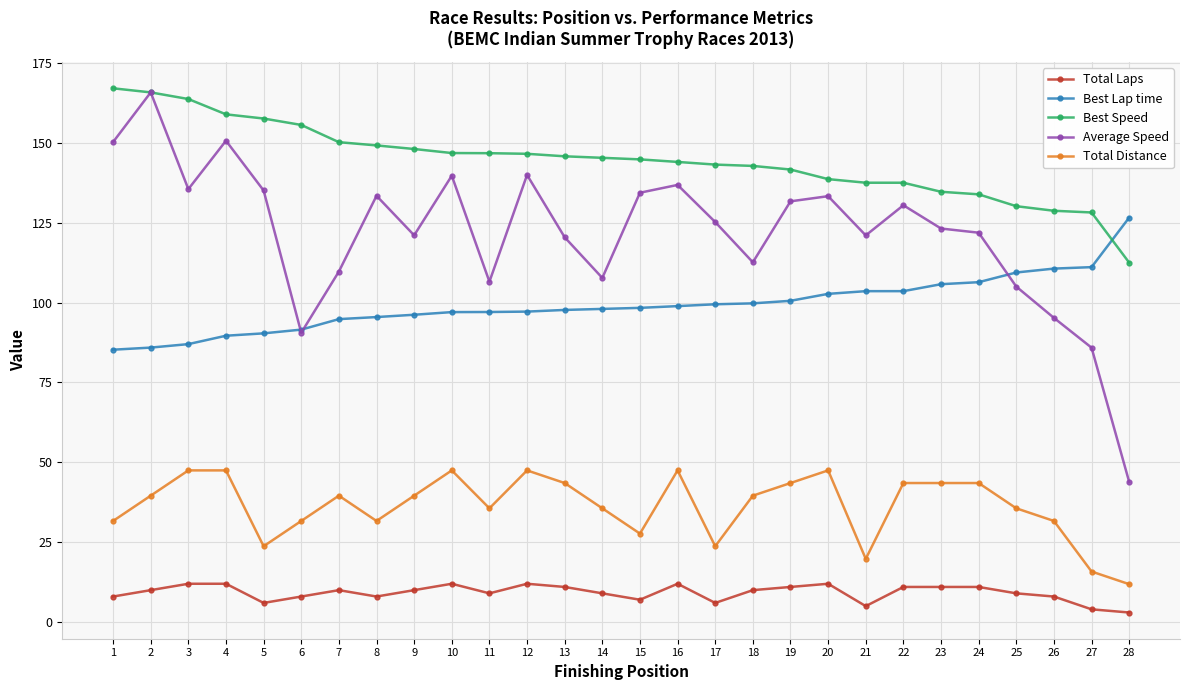

What is the total value across all series at 6?

377.4